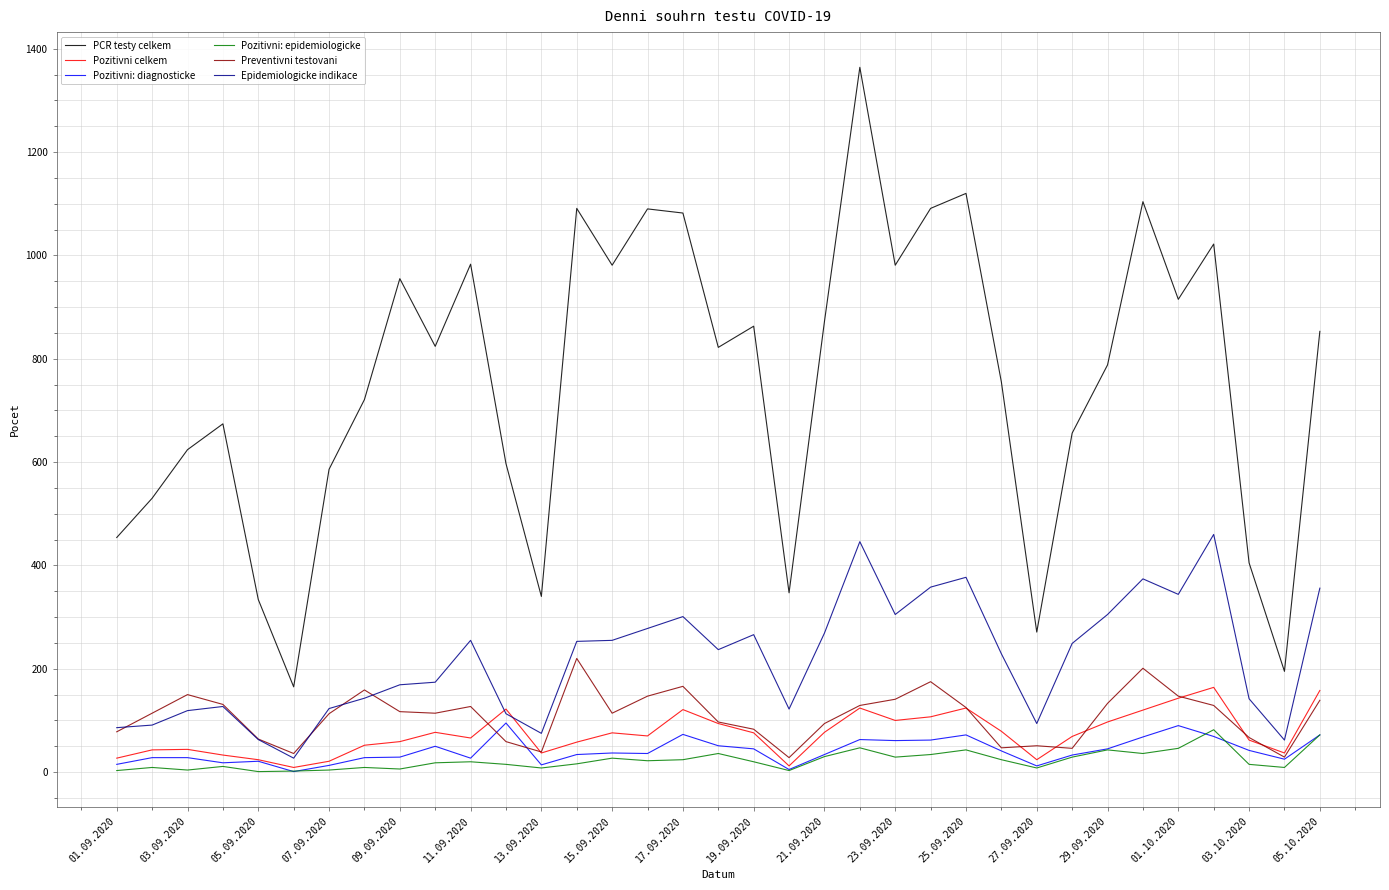

Which series has the largest total across all categories?

PCR testy celkem